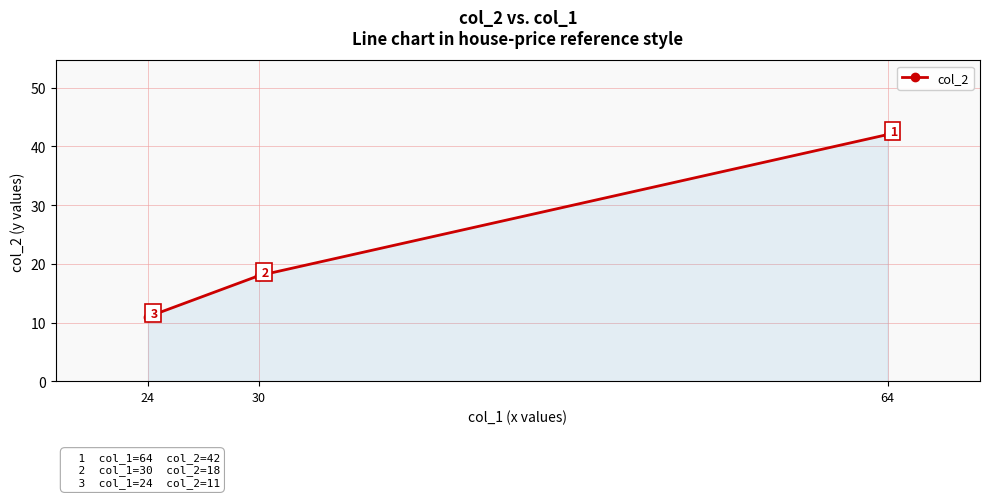

Approximately how many times larger is the value at 64 compared to 24?

3.8